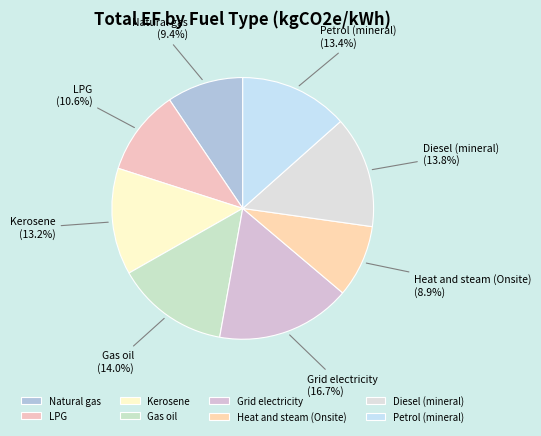

Which has a higher value, Petrol (mineral) or LPG?

Petrol (mineral)